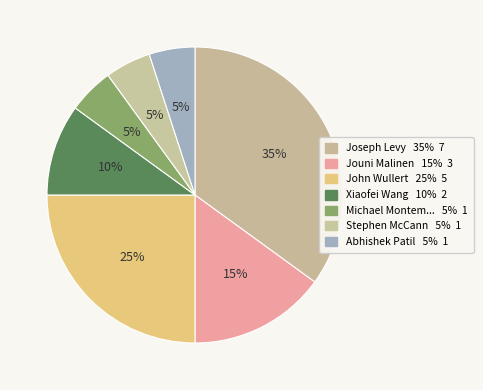

Which category has the biggest portion of the pie?

Joseph Levy